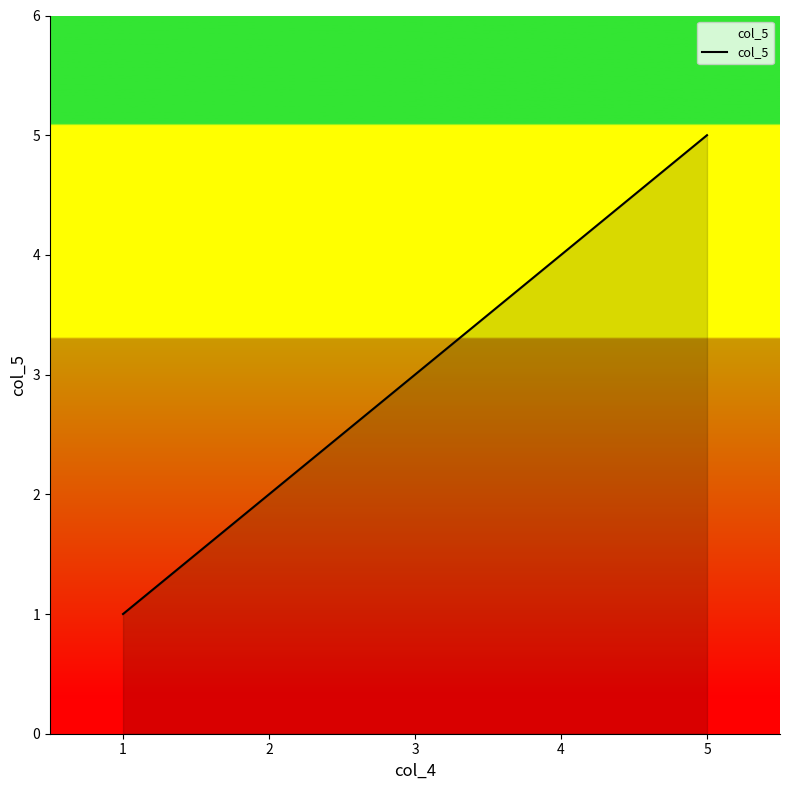

True or false: the data shows 7 at 4.

False